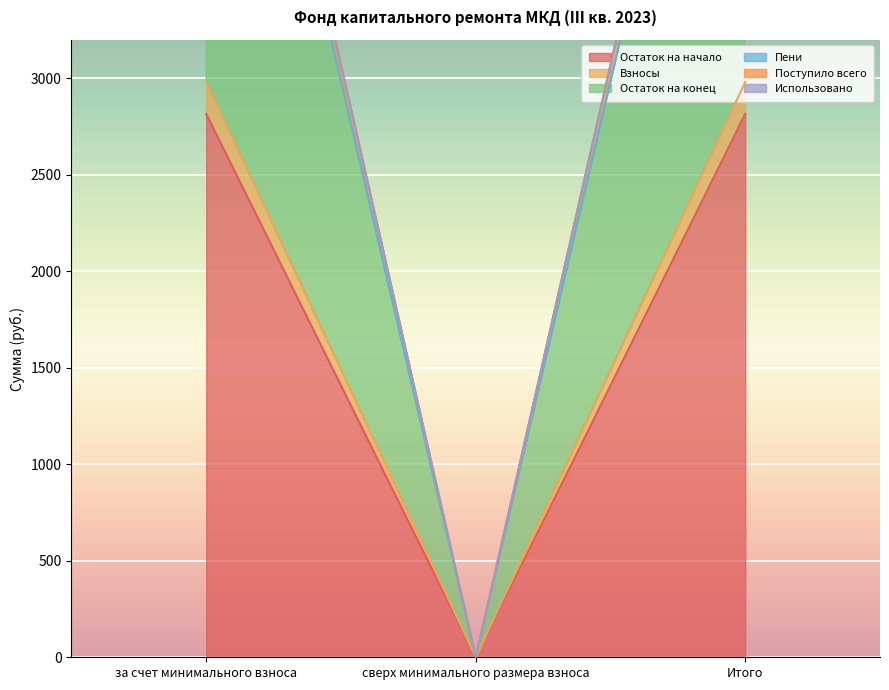

Where is Пени nearest to the value 2985?

сверх минимального размера взноса